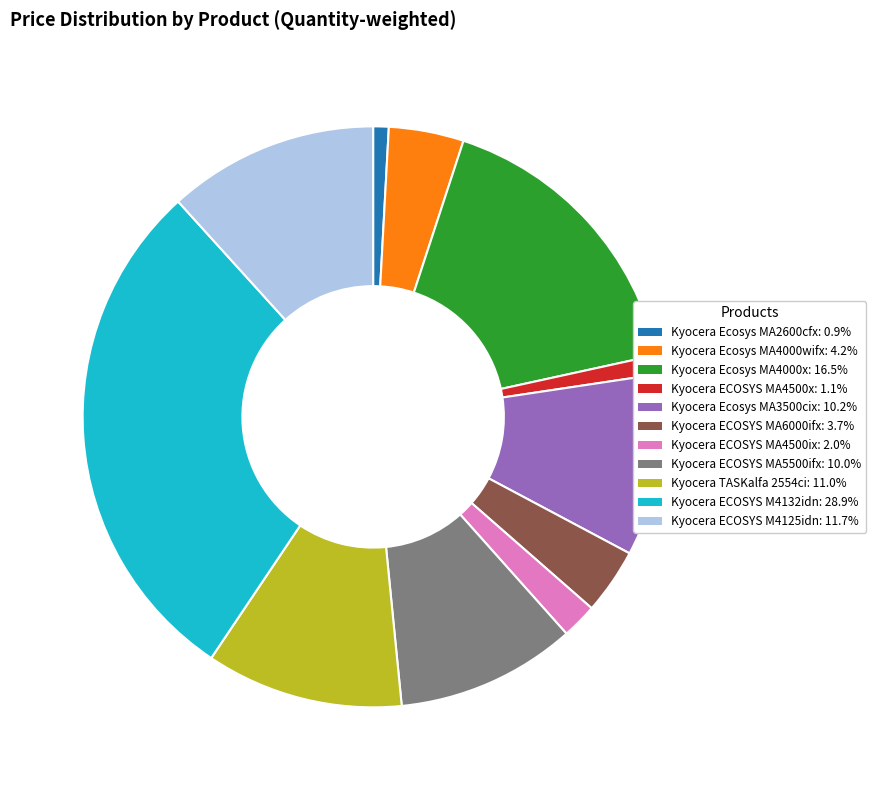

Which slice is the largest?

Kyocera ECOSYS M4132idn